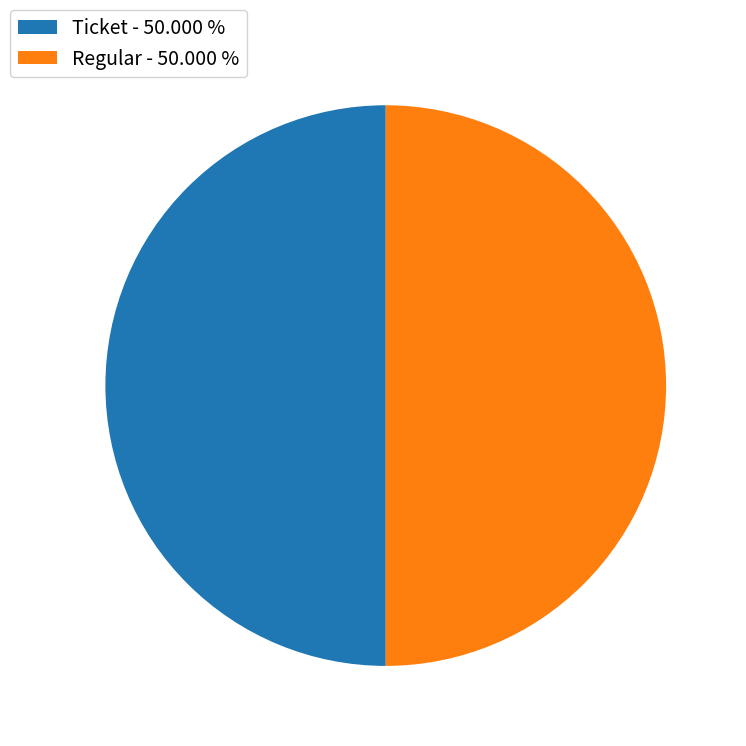

Combined, do Ticket - 50.000 % and Regular - 50.000 % account for over 50%?

Yes